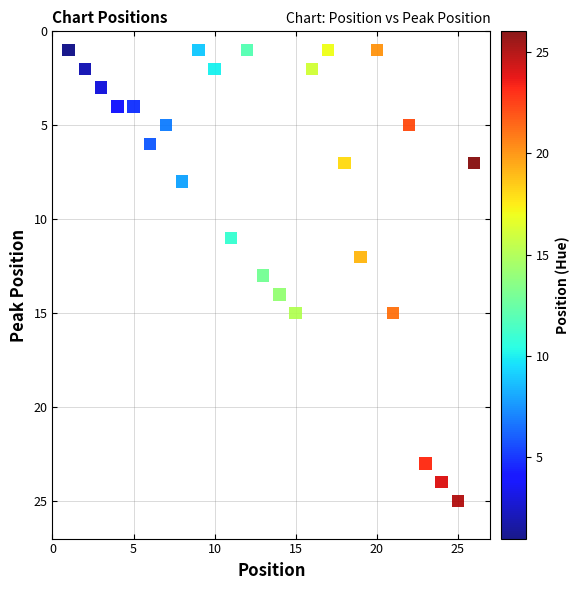

What is the range of X values (max minus min)?

25